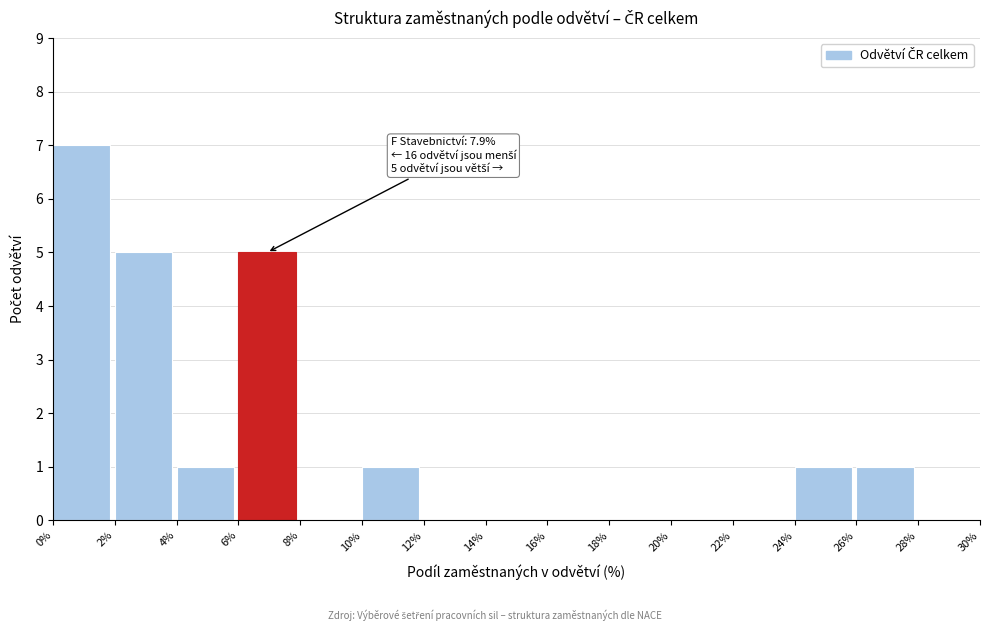

Over which range of the x-axis is the bar tallest?

0% to 2%